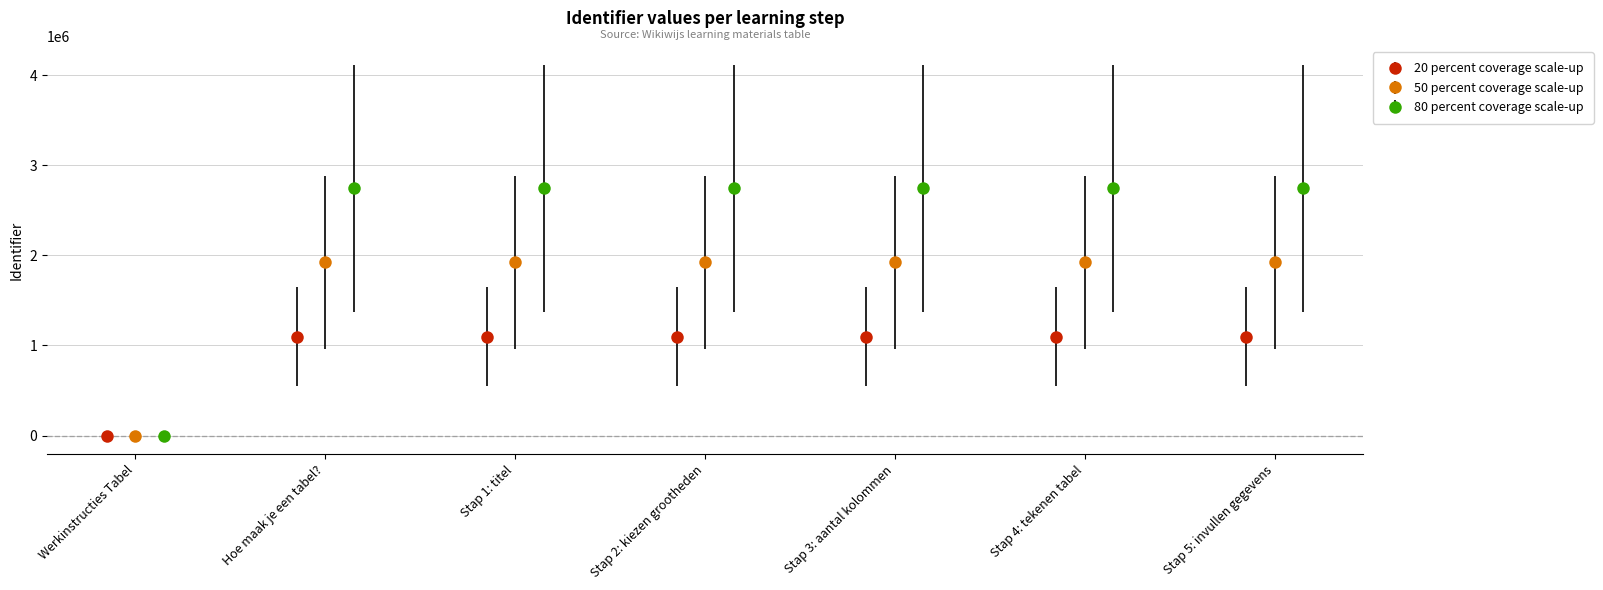

How many data points does each series have?

7